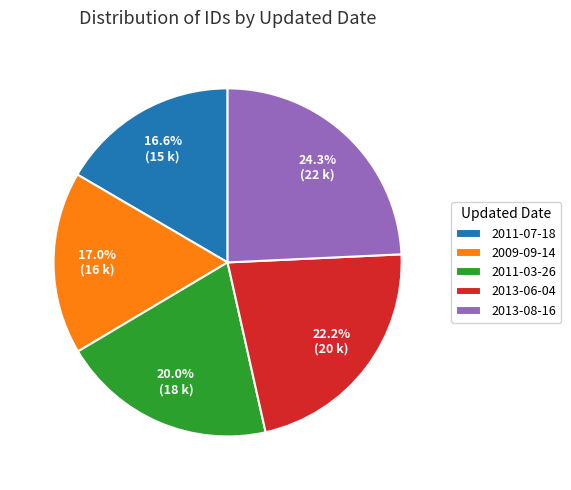

Does any single category account for the majority?

No